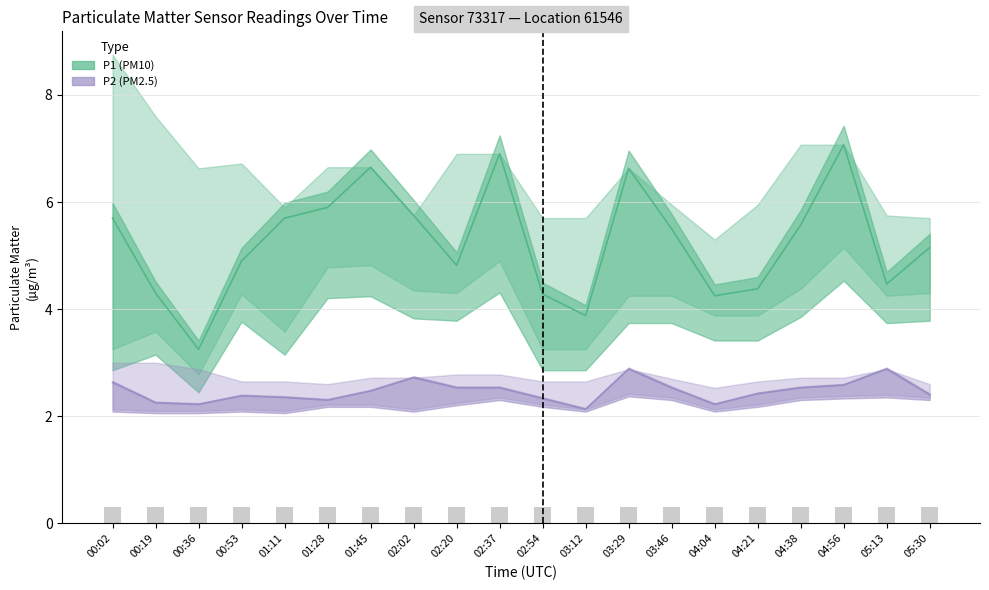

Is the value of P1 at 00:02 greater than the value of P2 at 04:56?

Yes